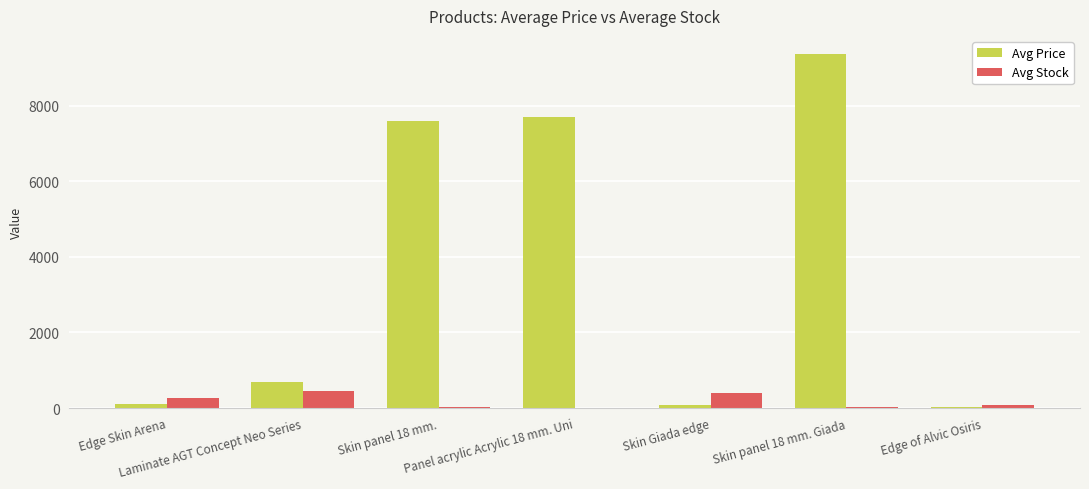

At which label is Avg Price closest to 4711?

Skin panel 18 mm.